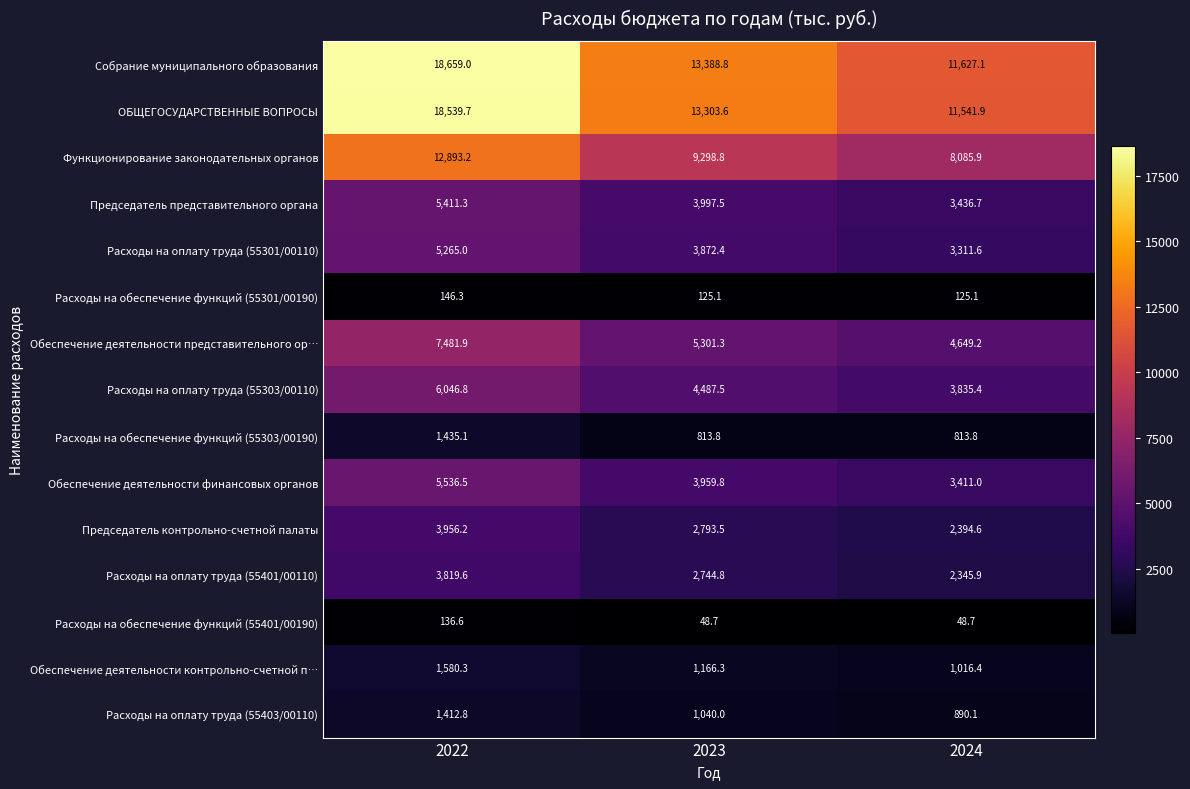

True or false: Председатель контрольно-счетной палаты has a value of 4511.4 at 2023.

False